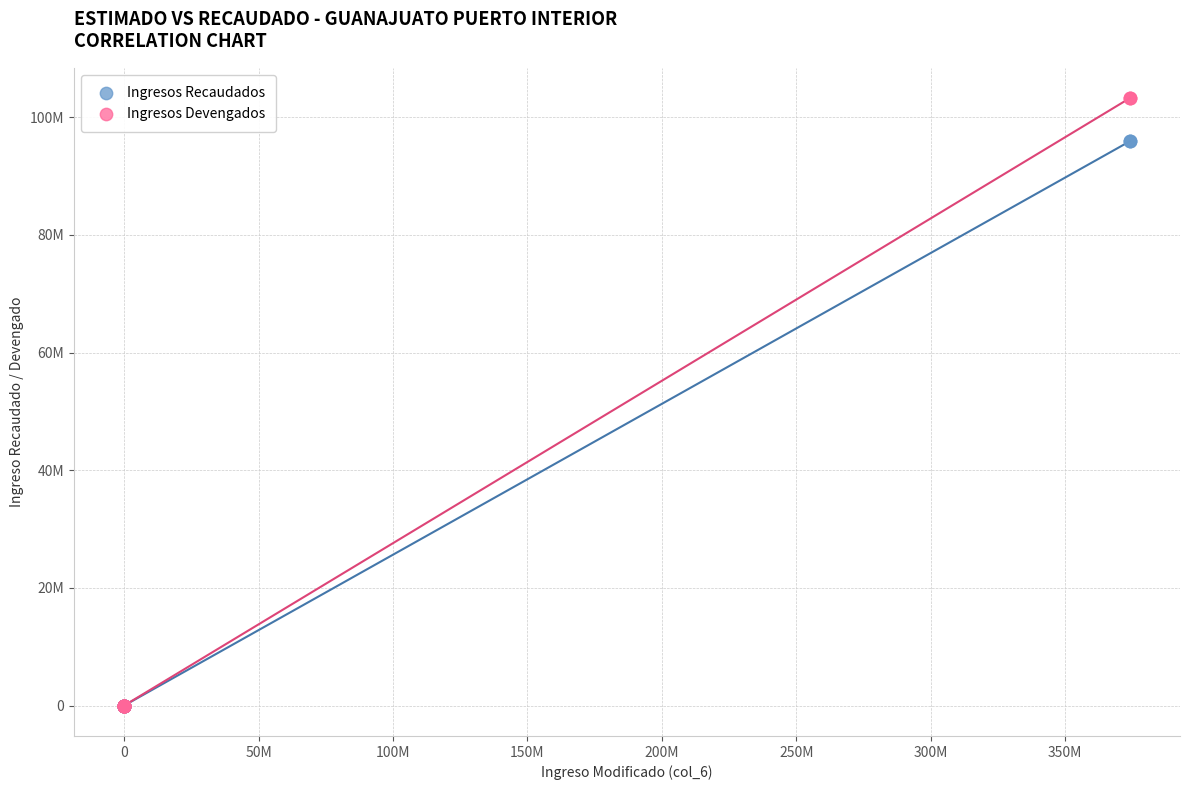

What are all the series names shown in the legend?

Ingresos Recaudados, Ingresos Devengados